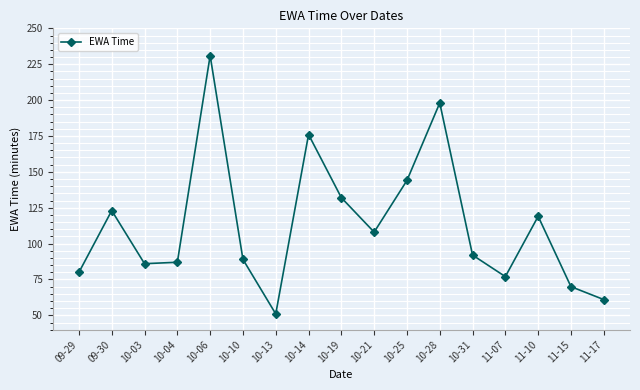

Reading left to right, extract all data points from this chart.

09-29=80	09-30=123	10-03=86	10-04=87	10-06=231	10-10=89	10-13=51	10-14=176	10-19=132	10-21=108	10-25=144	10-28=198	10-31=92	11-07=77	11-10=119	11-15=70	11-17=61